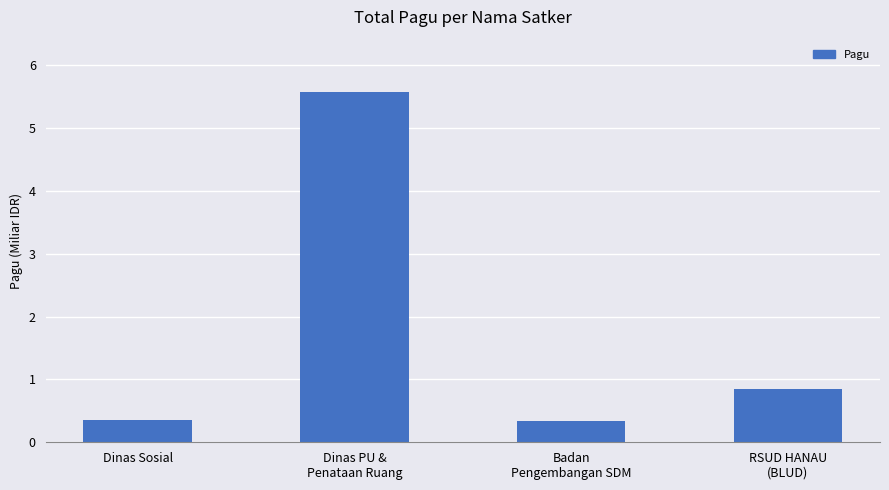

Between RSUD HANAU
(BLUD) and Dinas PU &
Penataan Ruang, which is larger?

Dinas PU &
Penataan Ruang